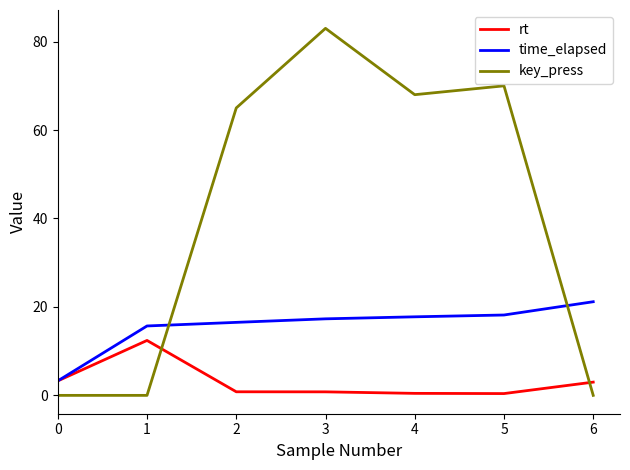

True or false: key_press and time_elapsed cross at least once.

True